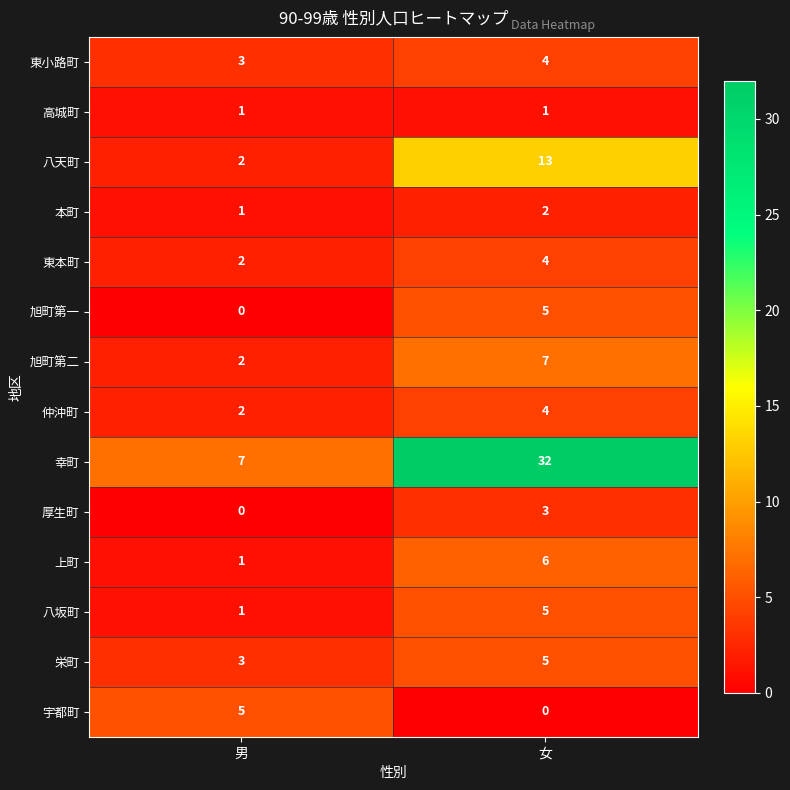

The 宇都町 series shows 0 at 女. True or false?

True